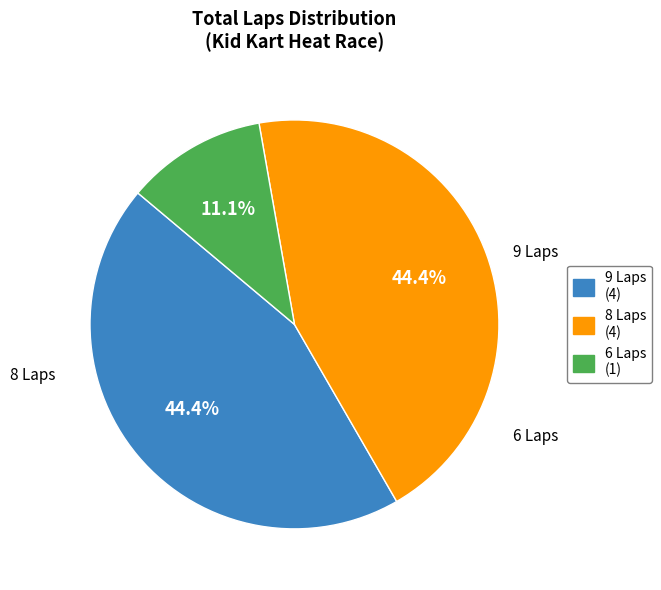

Is there a majority slice in this chart?

No